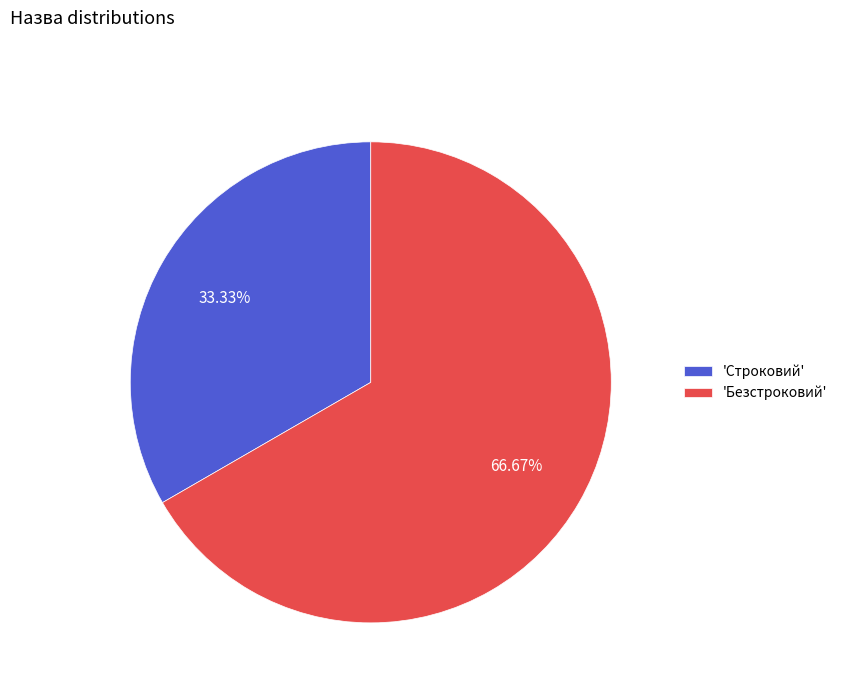

Is the sum of 'Строковий' and 'Безстроковий' greater than half?

Yes